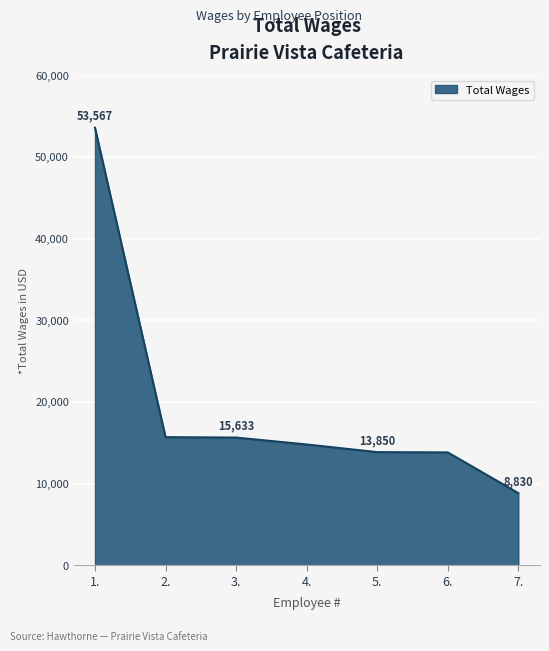

What is the change in value from 1. to 2.?

-37883